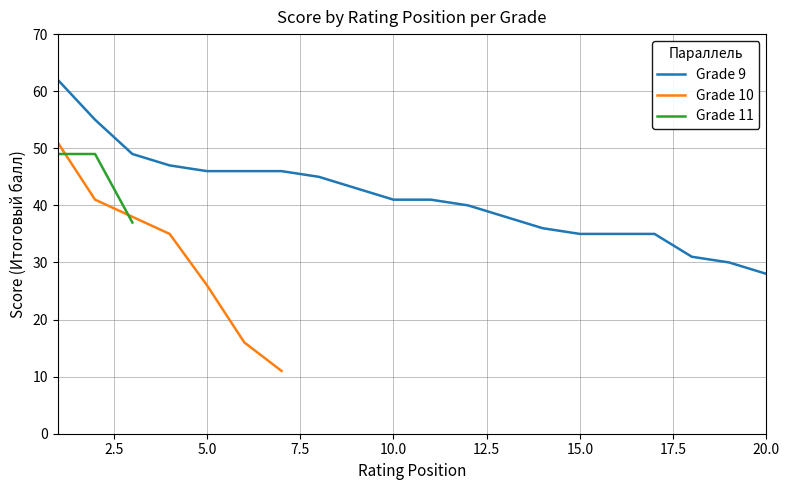

What is the sum of all Grade 11 values?

135